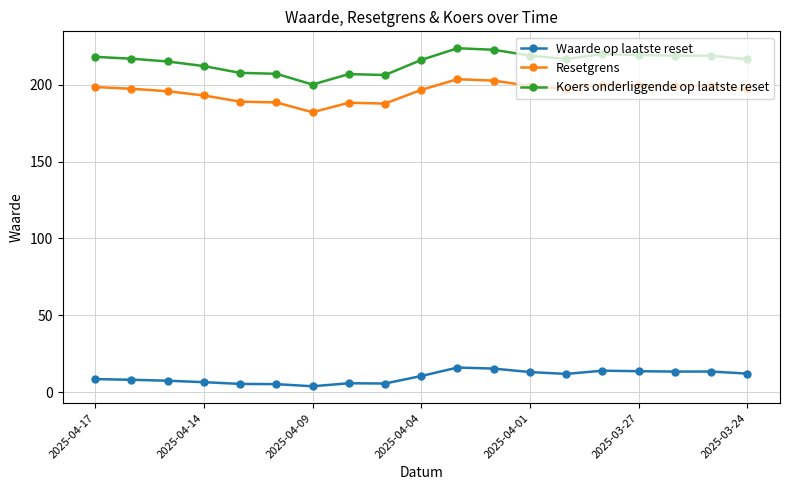

What is the maximum value shown in the chart?

223.6